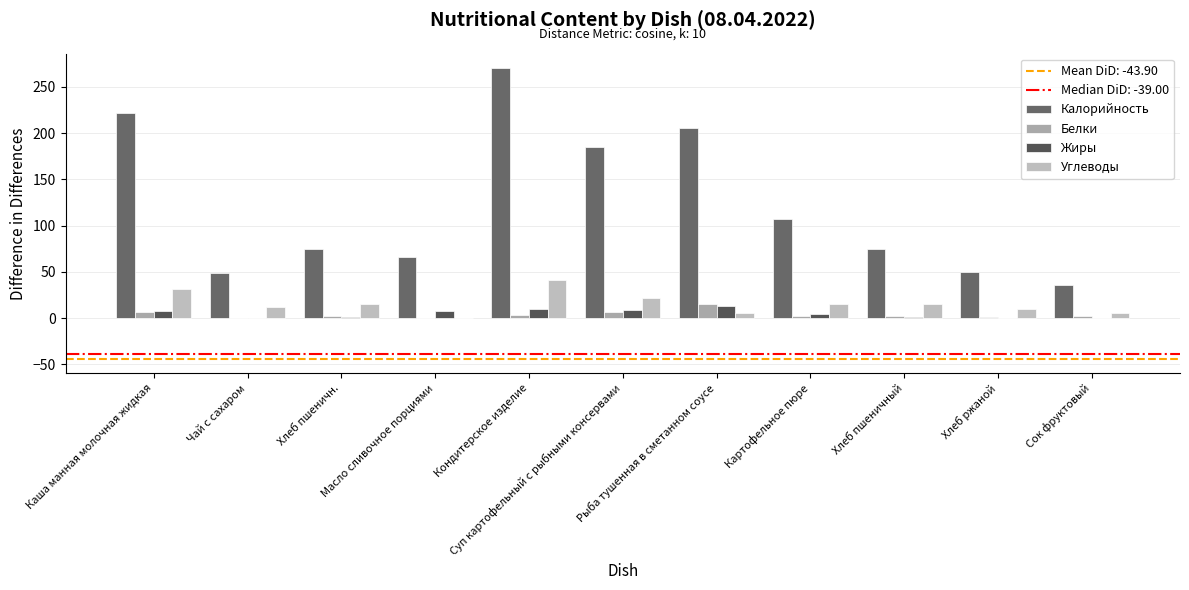

Which series has the largest range (max minus min)?

Калорийность